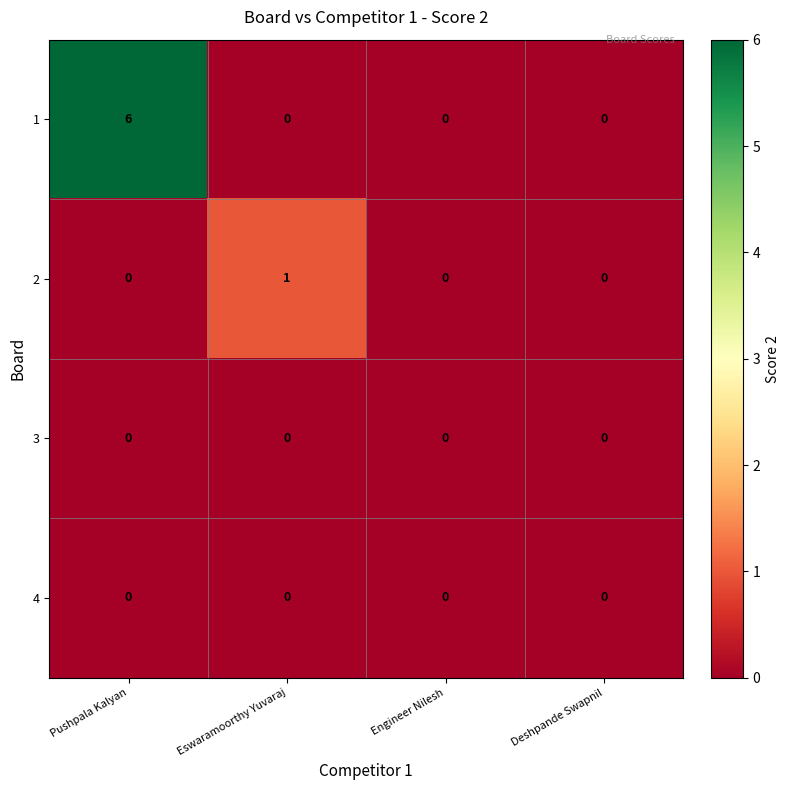

Count the 1 values in the range 0 to 6.

4